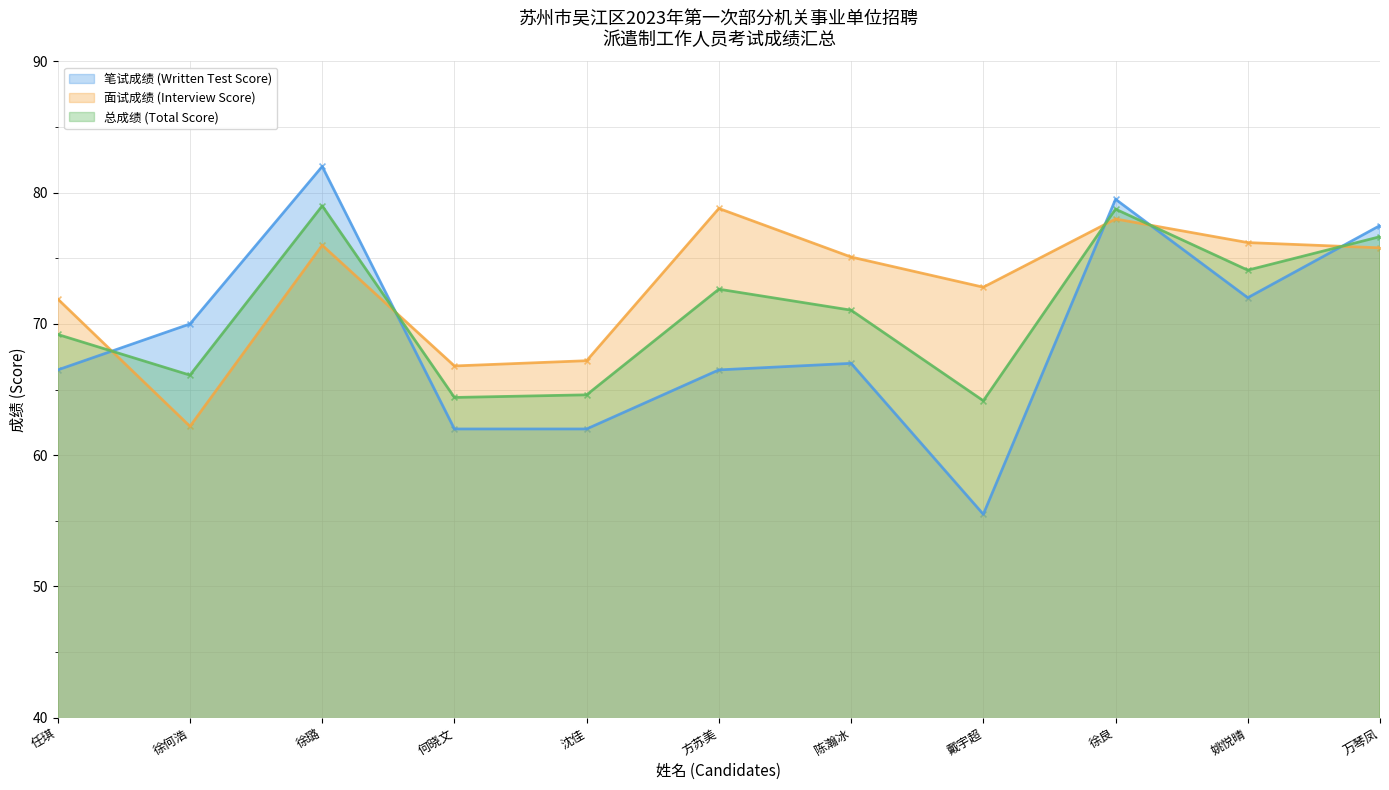

At how many categories does at least one series exceed 65?

11